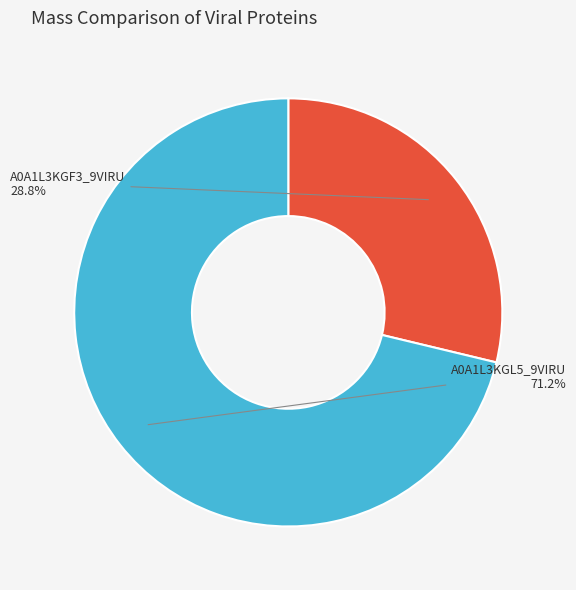

Rank the categories by value from lowest to highest.

A0A1L3KGF3_9VIRU, A0A1L3KGL5_9VIRU